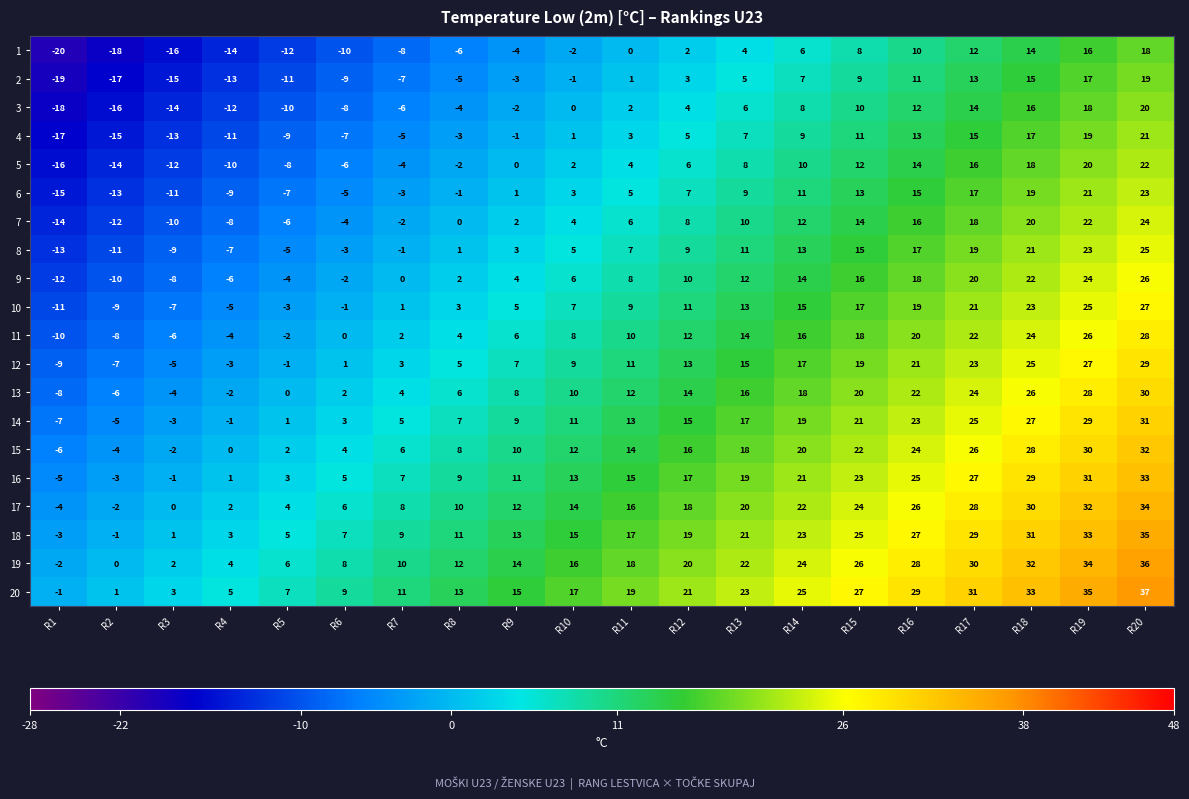

Rank the series by their maximum value, from lowest to highest.

1, 2, 3, 4, 5, 6, 7, 8, 9, 10, 11, 12, 13, 14, 15, 16, 17, 18, 19, 20